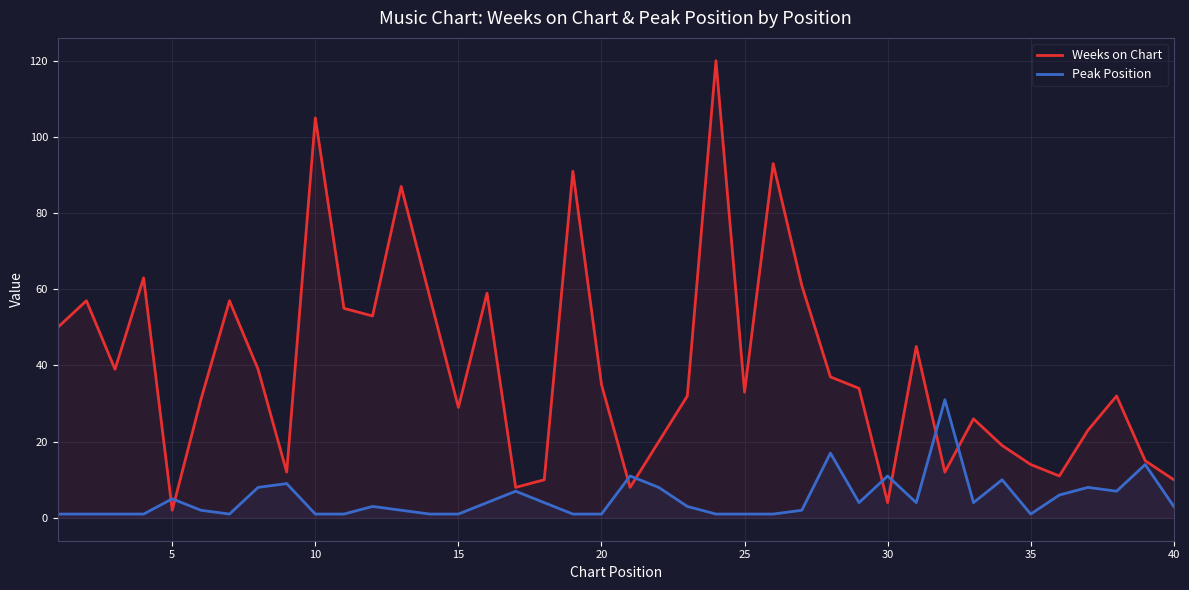

How many interior local valleys does the Weeks on Chart series have?

11